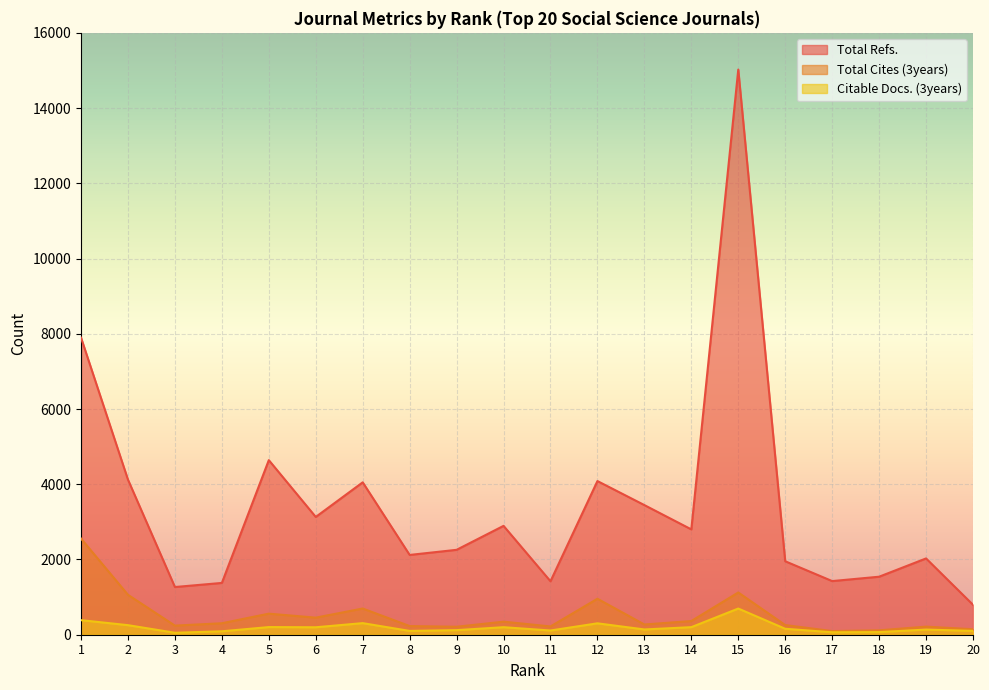

Read the Citable Docs. (3years) value at 19, to the nearest 10.

140